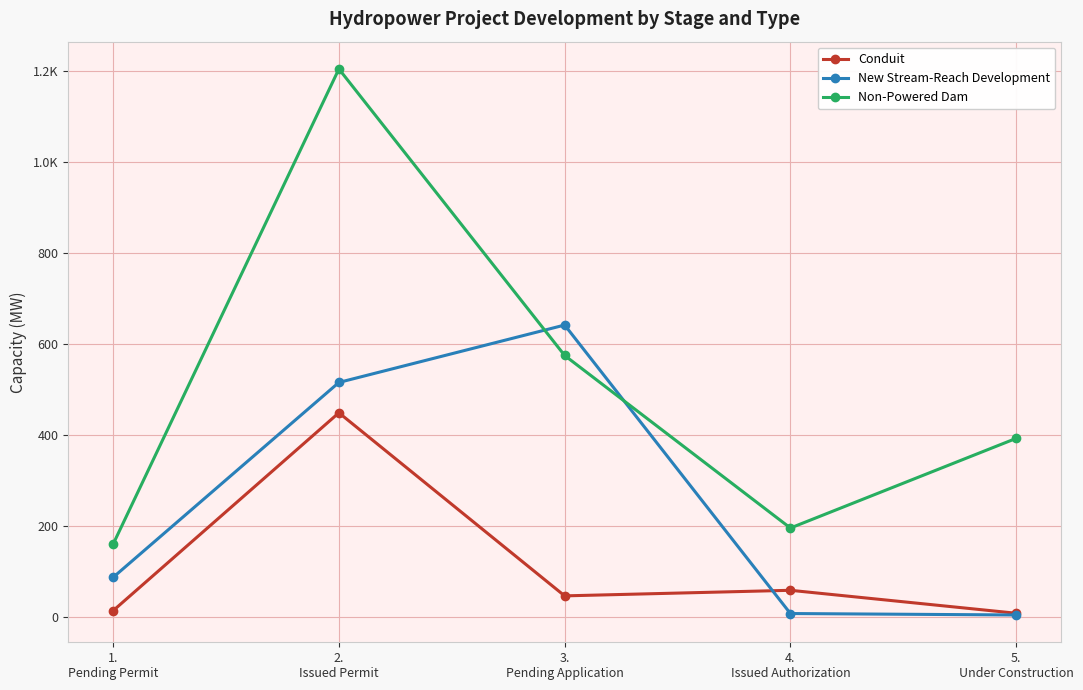

What is the label of the 5th point from the right?

1.
Pending Permit